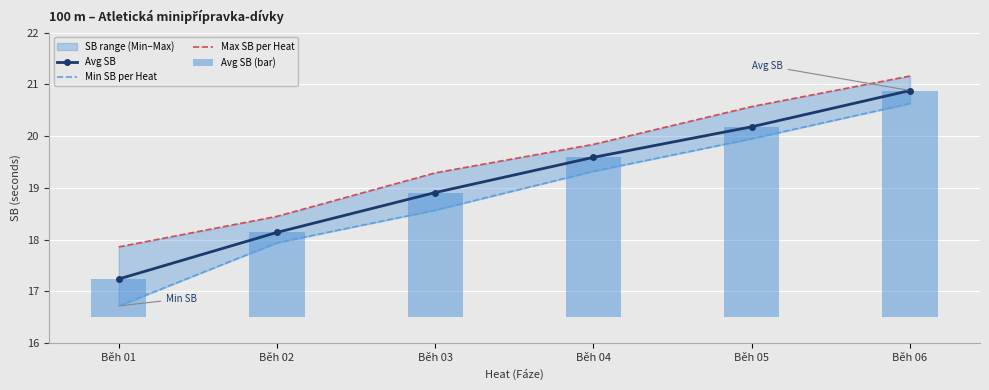

True or false: Min SB per Heat has a value of 11.8 at Běh 04.

False